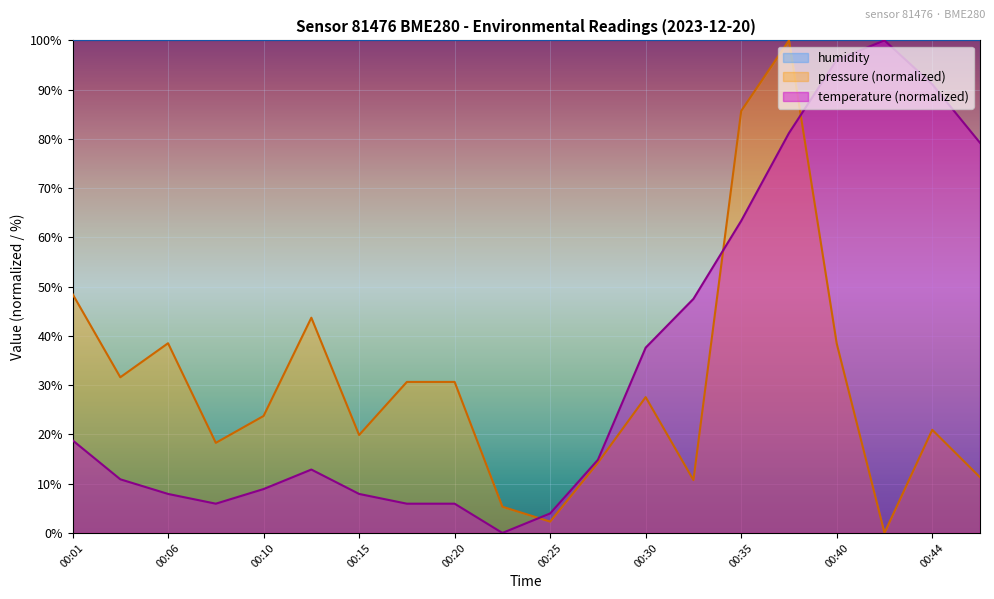

Where does the pressure series first go above 27?

00:01